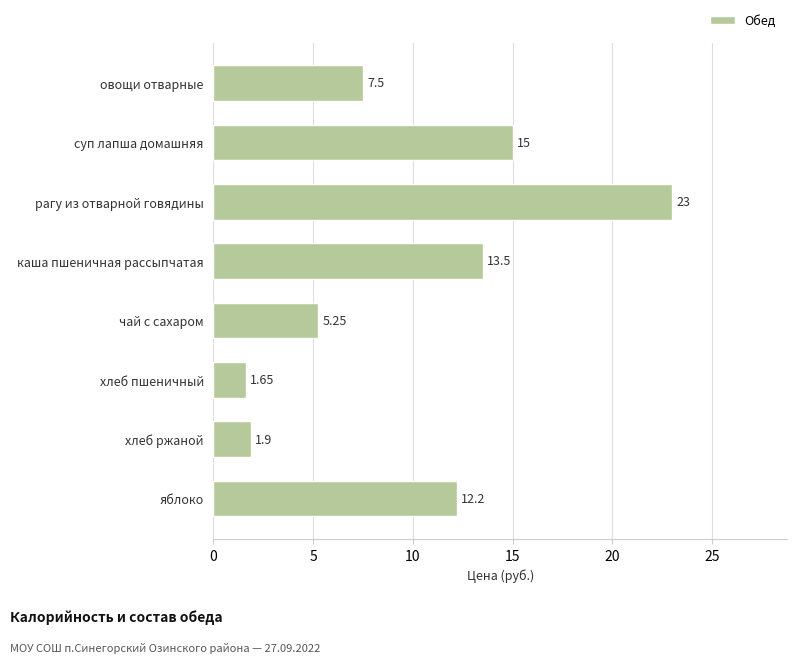

List the labels in order of value, smallest first.

хлеб пшеничный, хлеб ржаной, чай с сахаром, овощи отварные, яблоко, каша пшеничная рассыпчатая, суп лапша домашняя, рагу из отварной говядины